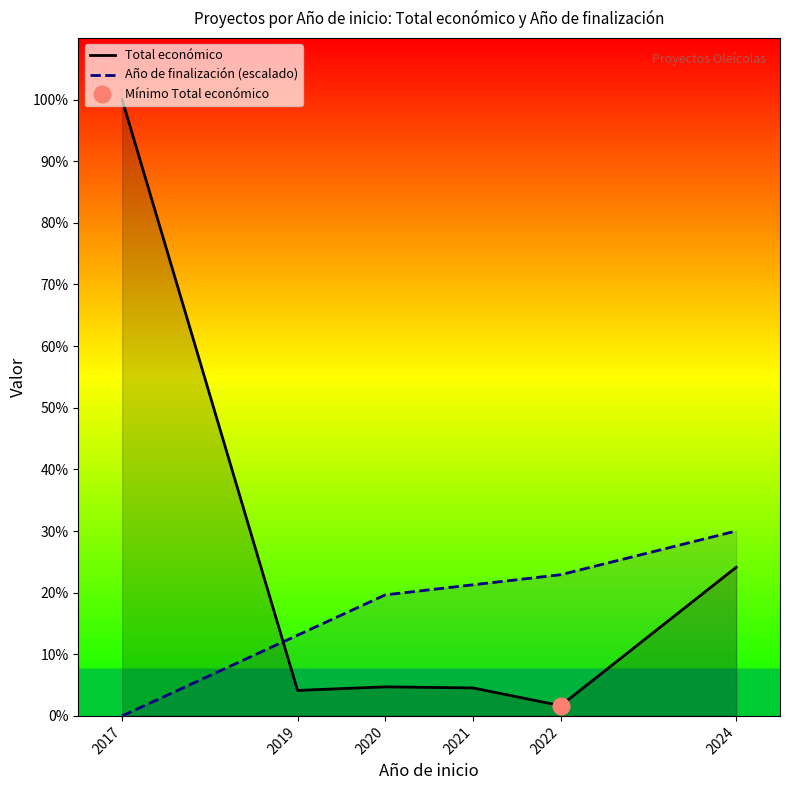

At which label is Año de finalización (escalado) closest to 1804621?

2019